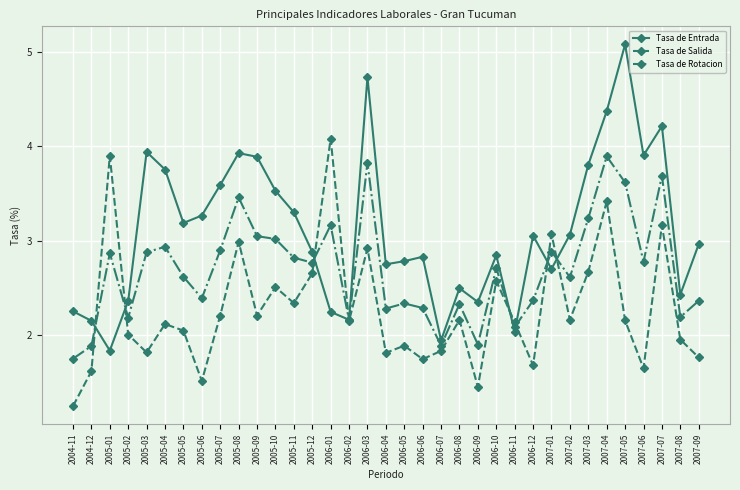

What is the difference between the Tasa de Rotacion values at 2006-07 and 2005-02?

0.3